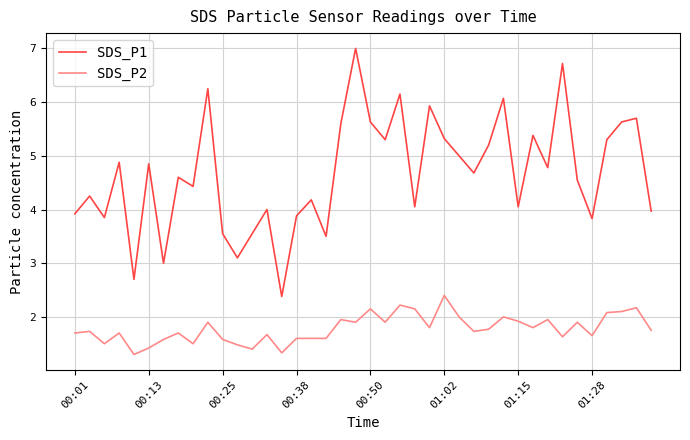

Rank the series by their average value, from lowest to highest.

SDS_P2, SDS_P1